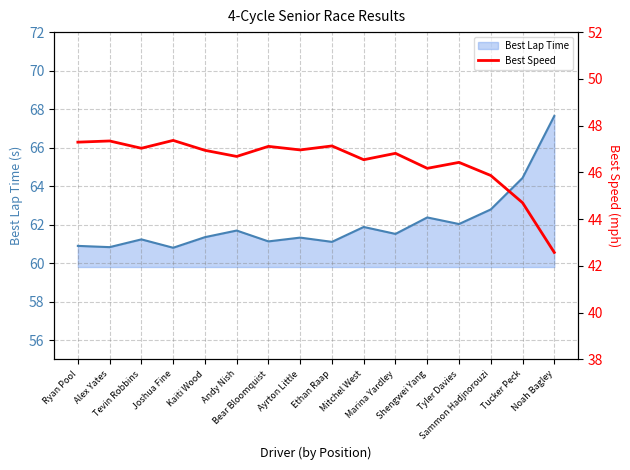

At which category does the chart reach its minimum across all series?

Noah Bagley